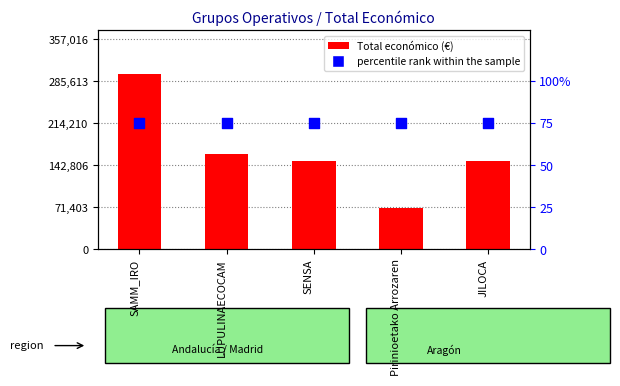

Which series reaches the maximum Y coordinate?

Total económico